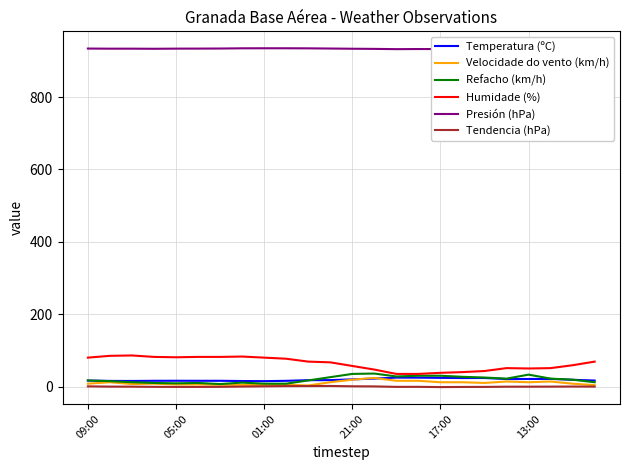

True or false: Presión (hPa) and Velocidade do vento (km/h) cross at least once.

False